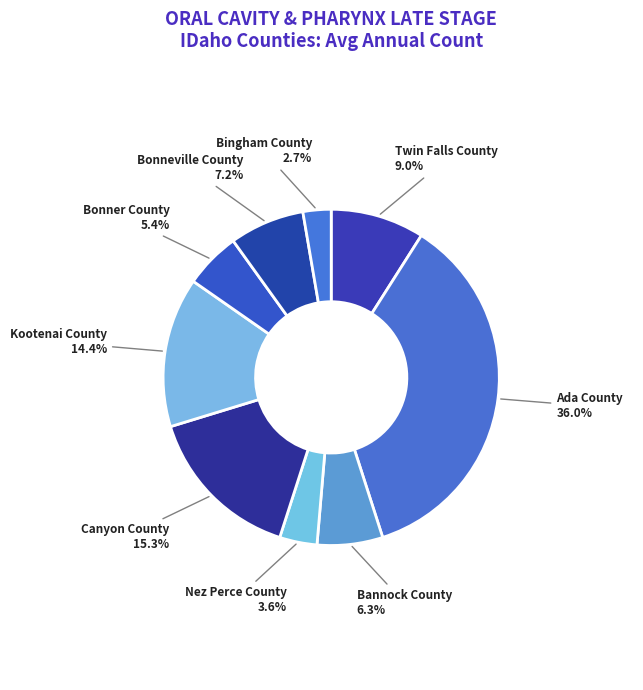

Count the number of slices in the pie.

9